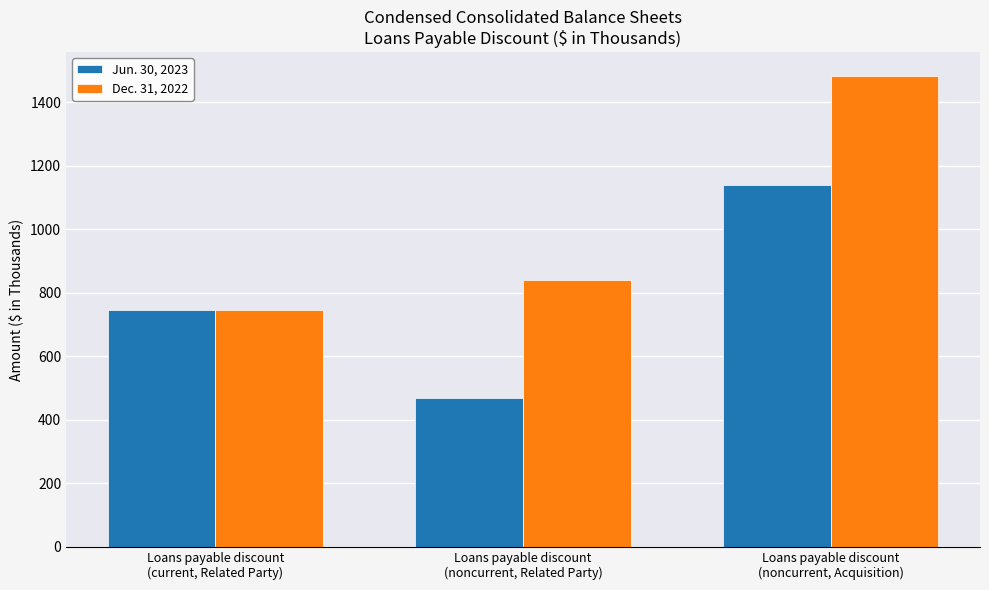

The value of Dec. 31, 2022 at Loans payable discount
(noncurrent, Acquisition) is 2622. True or false?

False